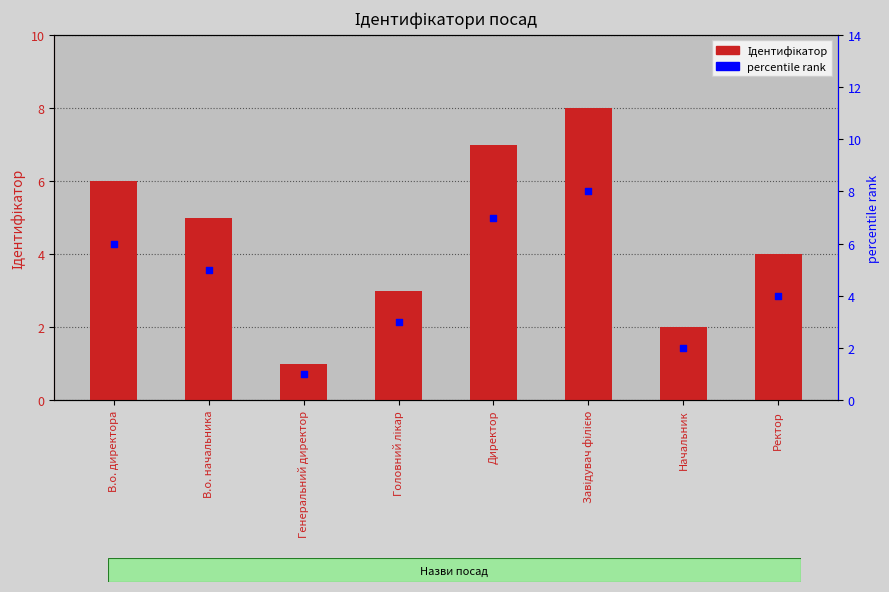

What is the total value across all series at Ректор?

8